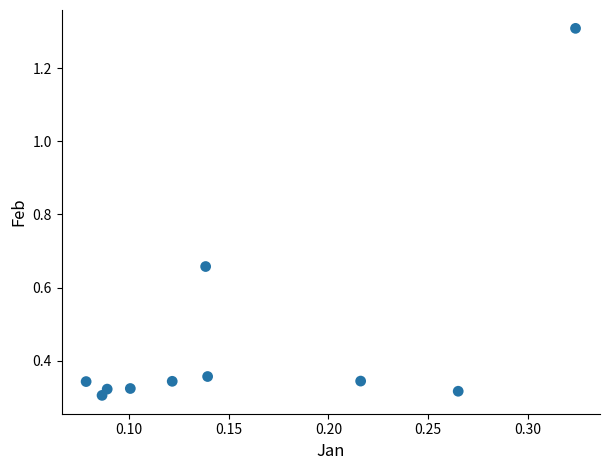

What is the range of Y values (max minus min)?

1.0